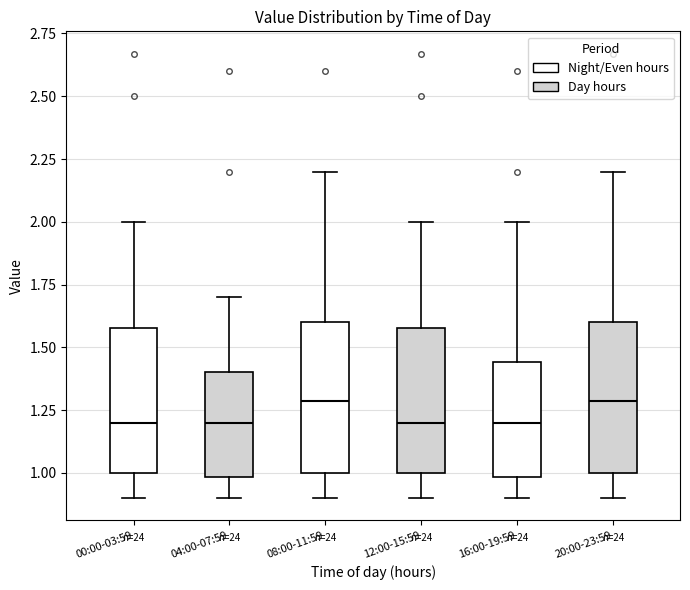

Reading left to right, transcribe this box plot: for each box, give where its median line is, the range the box spans, and where its two whiskers end, as read against the y-axis. The values are not printed on the chart, so give them approximately, as read against the axis.

00:00-03:59: median 1.20, box 1.00 to 1.60, whiskers 0.90 to 2.00
04:00-07:59: median 1.20, box 1.00 to 1.40, whiskers 0.90 to 1.70
08:00-11:59: median 1.30, box 1.00 to 1.60, whiskers 0.90 to 2.20
12:00-15:59: median 1.20, box 1.00 to 1.60, whiskers 0.90 to 2.00
16:00-19:59: median 1.20, box 1.00 to 1.45, whiskers 0.90 to 2.00
20:00-23:59: median 1.30, box 1.00 to 1.60, whiskers 0.90 to 2.20